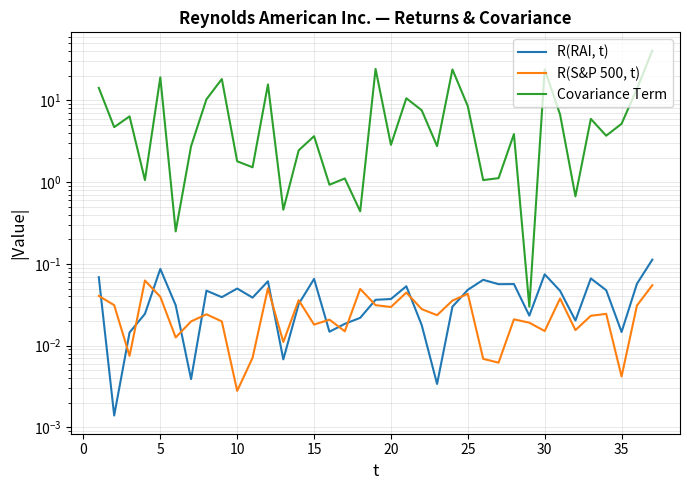

How many interior local valleys does the Covariance Term series have?

13